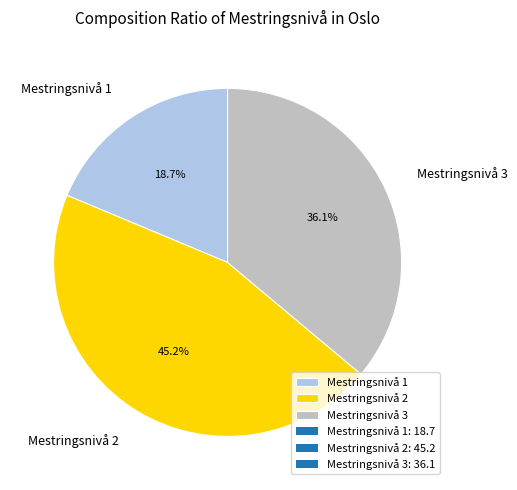

Which category has the smallest portion of the pie?

Mestringsnivå 1